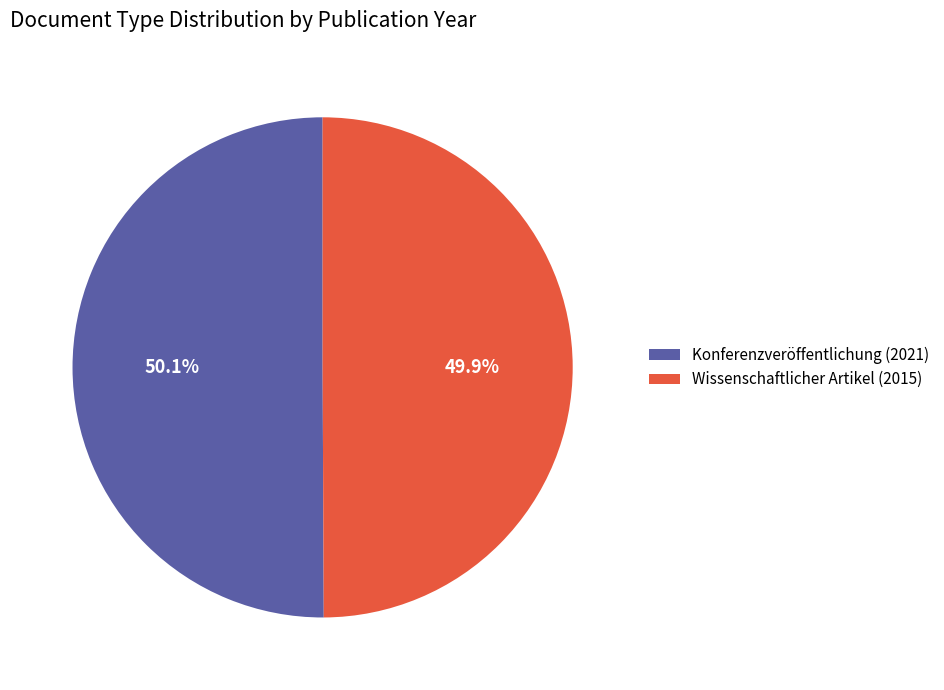

Does any single category account for the majority?

Yes